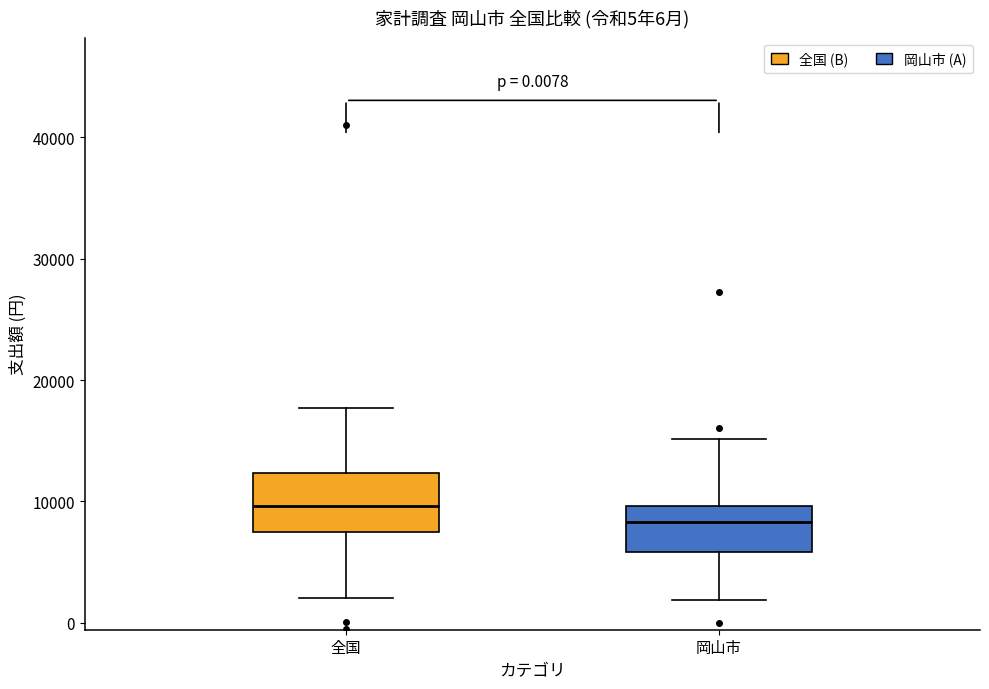

Comparing the boxes themselves (not the whiskers), which one is the tallest?

全国